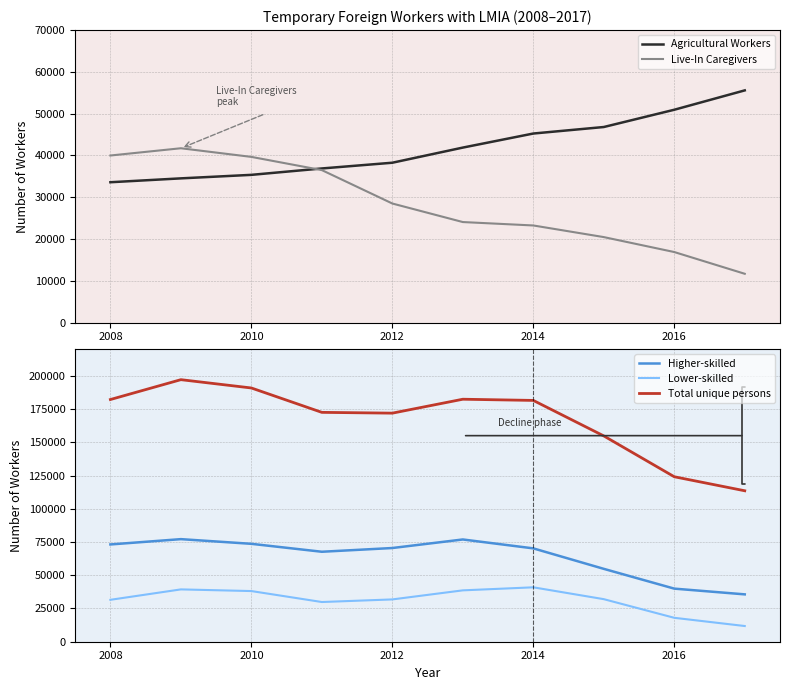

What are all the series names shown in the legend?

Agricultural Workers, Live-In Caregivers, Higher-skilled, Lower-skilled, Total unique persons